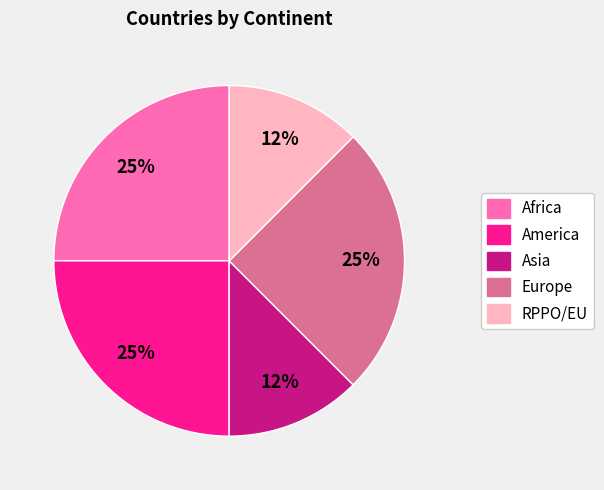

Is there any slice that represents more than half of the pie?

No